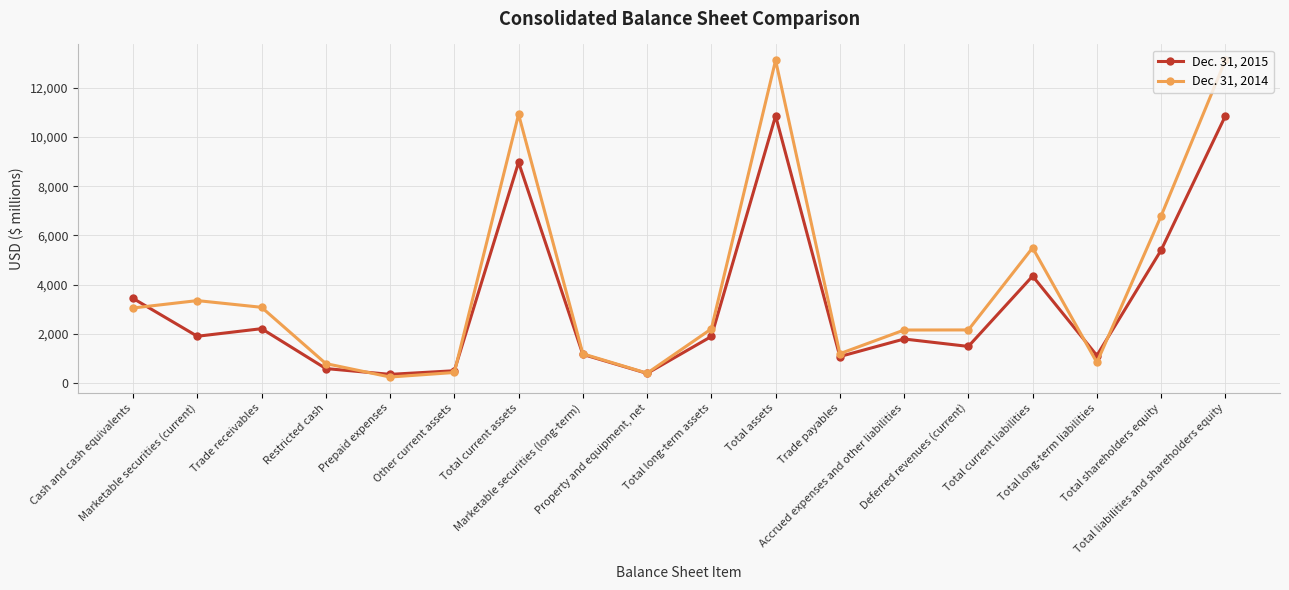

What is the sum of the Dec. 31, 2015 values at Accrued expenses and other liabilities and Total current assets?

10760